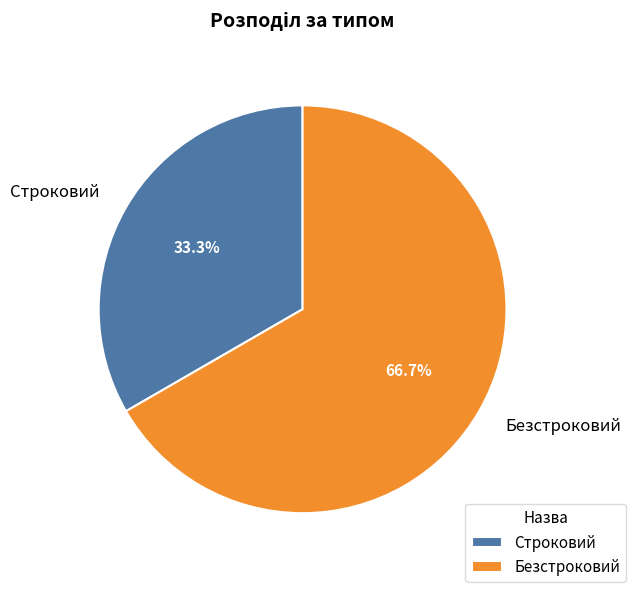

To the nearest percent, what is the combined percentage of Безстроковий and Строковий?

100%